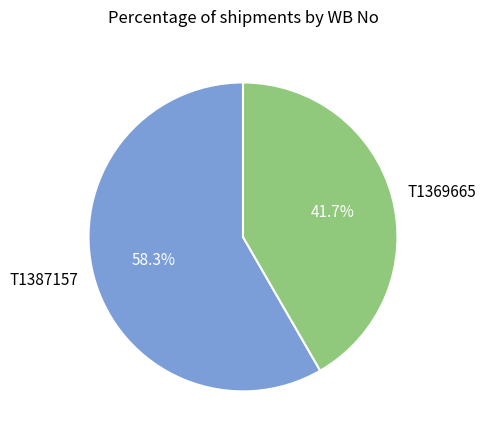

True or false: T1387157 accounts for 48% of the total.

False